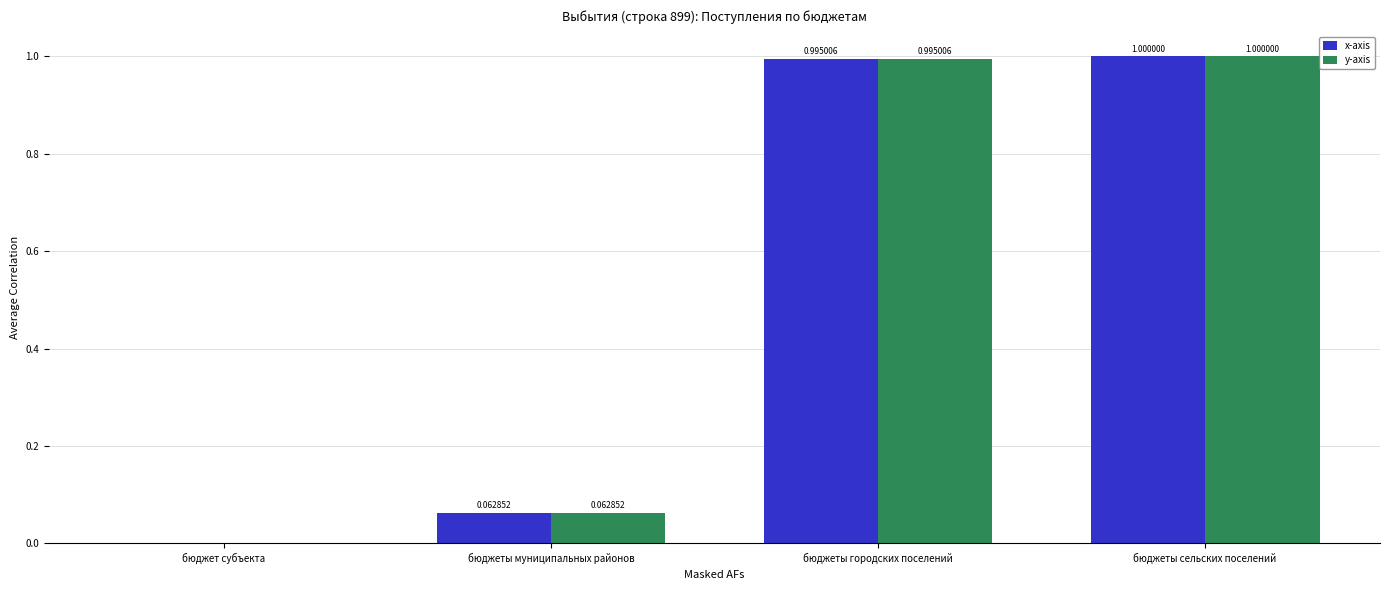

How many positive values does the x-axis series have?

3